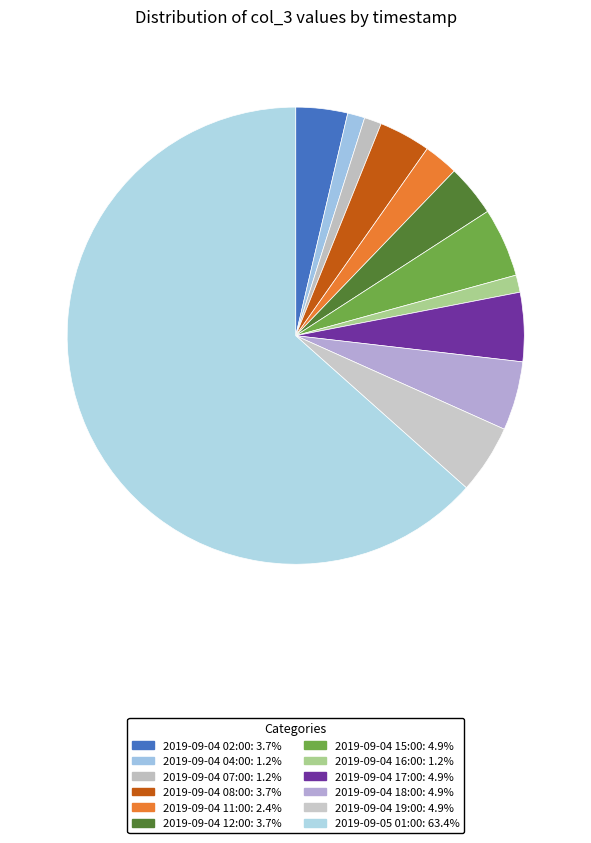

Which slice is the smallest?

2019-09-04 04:00